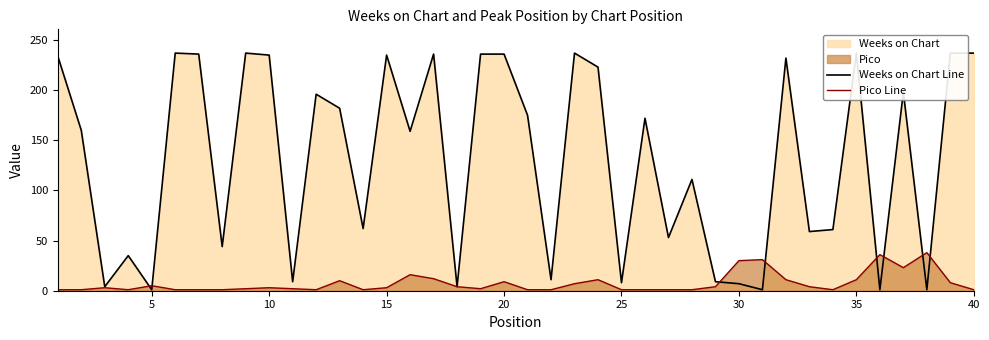

True or false: Pico Line has a value of 3 at 10.

True